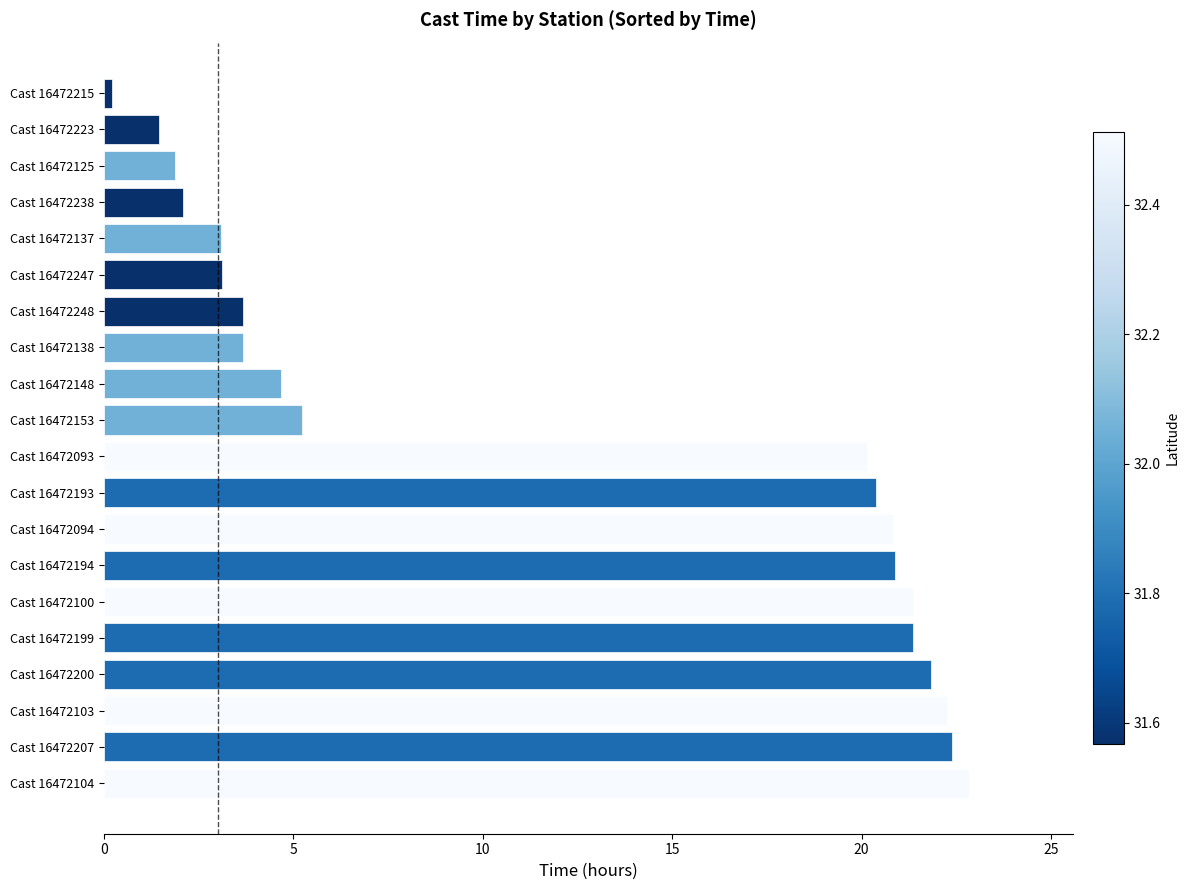

Where is the data nearest to the value 11?

Cast 16472153